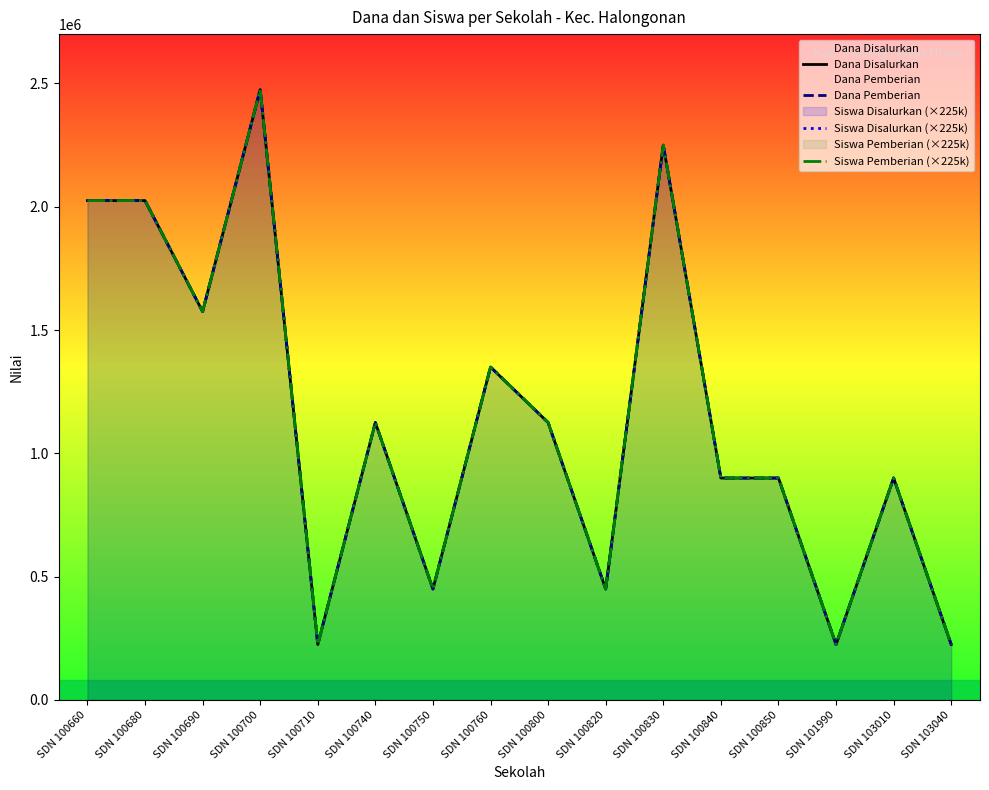

Rank the series by their maximum value, from lowest to highest.

Dana Disalurkan, Dana Pemberian, Siswa Disalurkan (×225k), Siswa Pemberian (×225k)